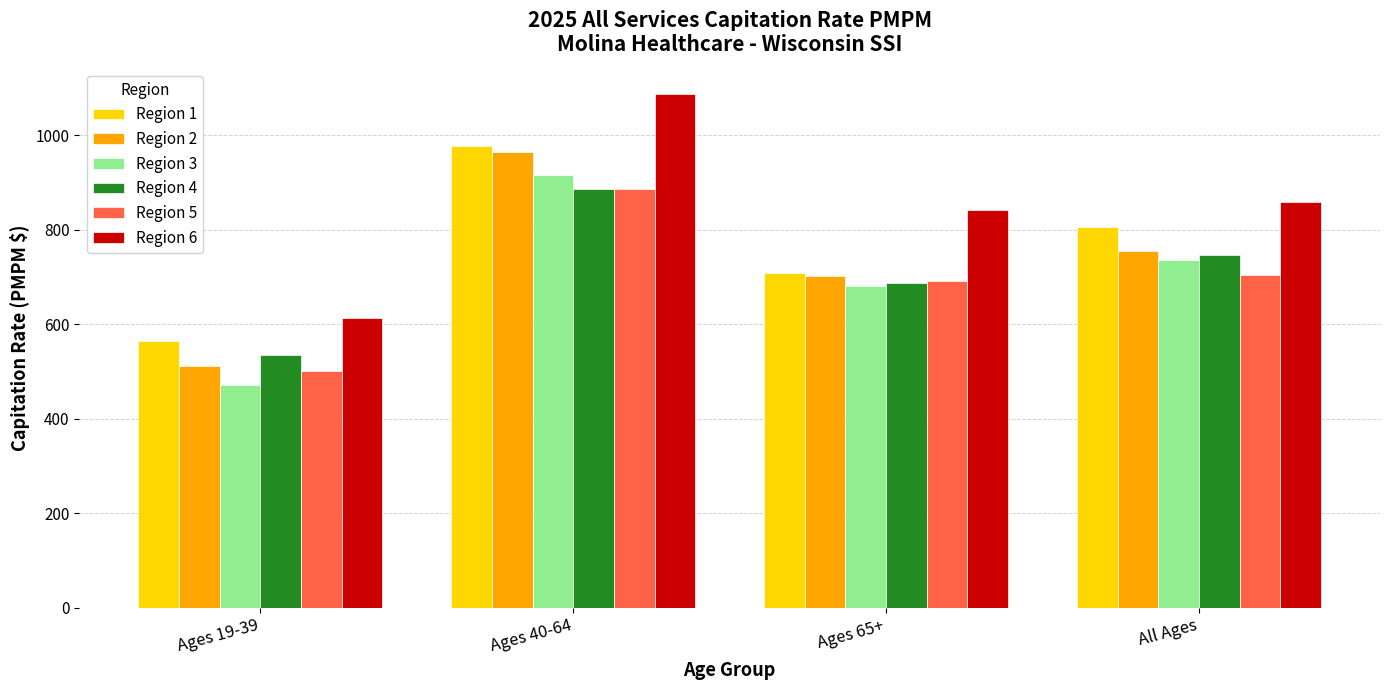

What is the difference between the Region 5 values at Ages 19-39 and All Ages?

204.3